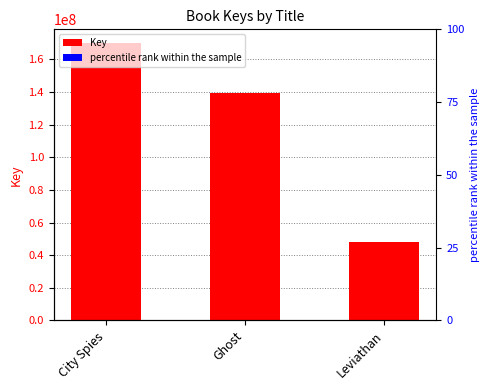

How many values are between 47860103 and 169996586?

3